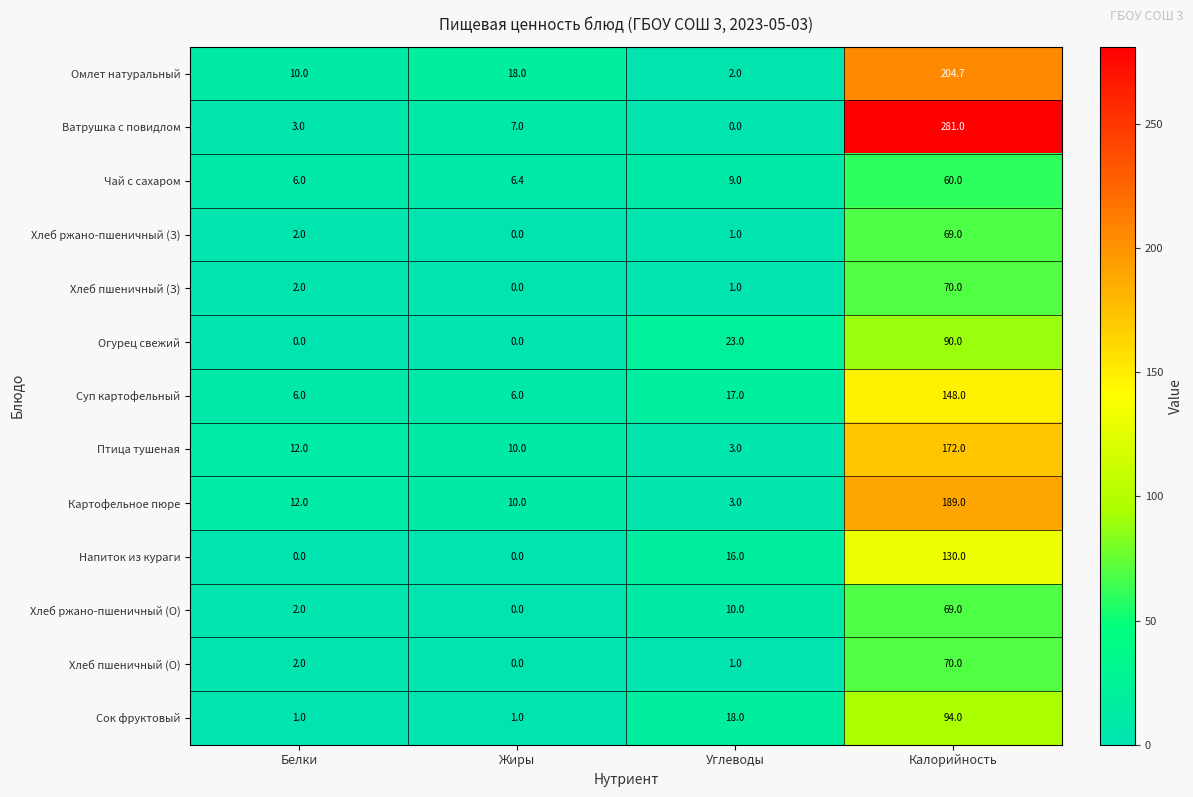

Is the value of Огурец свежий at Жиры greater than the value of Сок фруктовый at Белки?

No